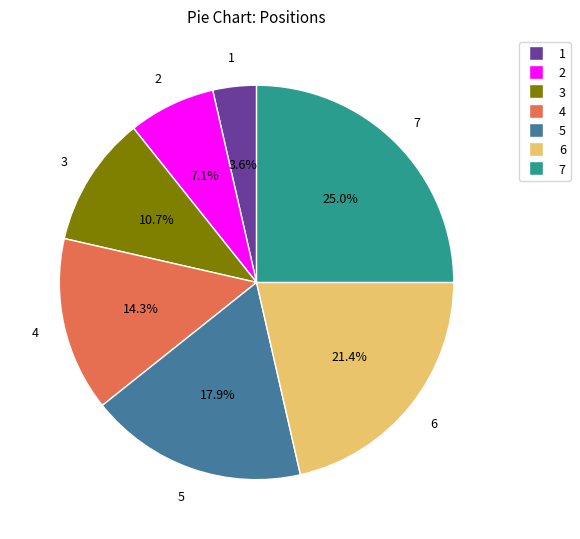

Rank the categories by value from highest to lowest.

7, 6, 5, 4, 3, 2, 1